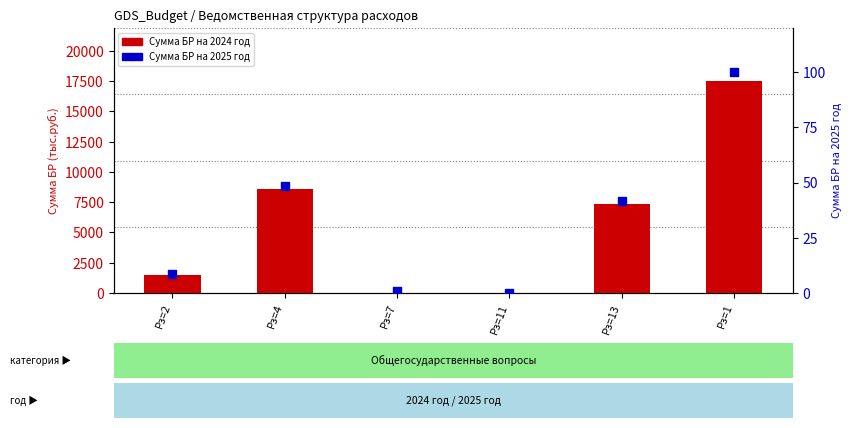

What are all the series names shown in the legend?

Сумма БР на 2024 год, Сумма БР на 2025 год